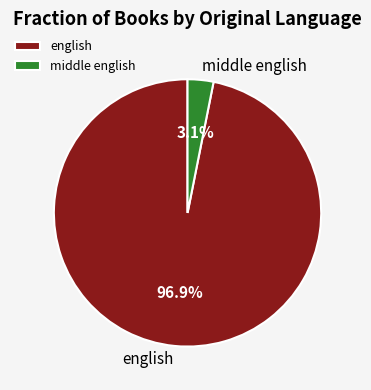

Between english and middle english, which is larger?

english